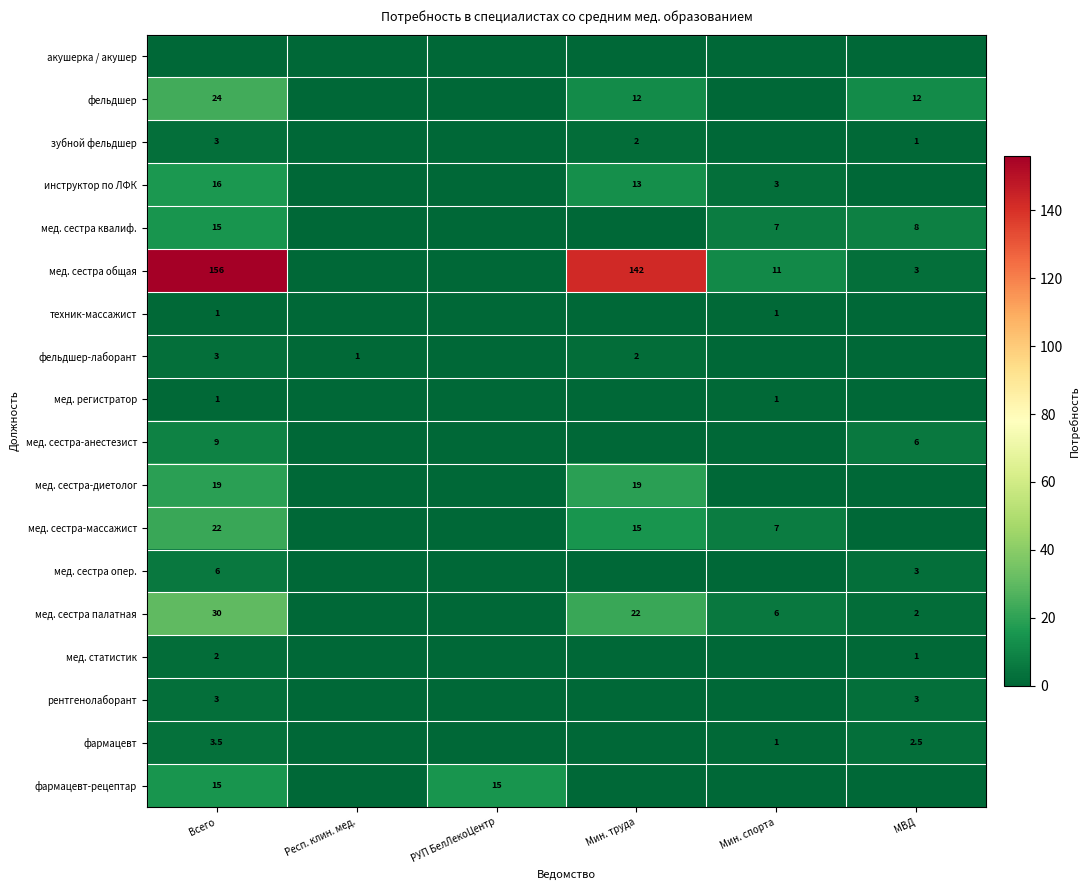

The value of фельдшер at МВД is 12.0. True or false?

True